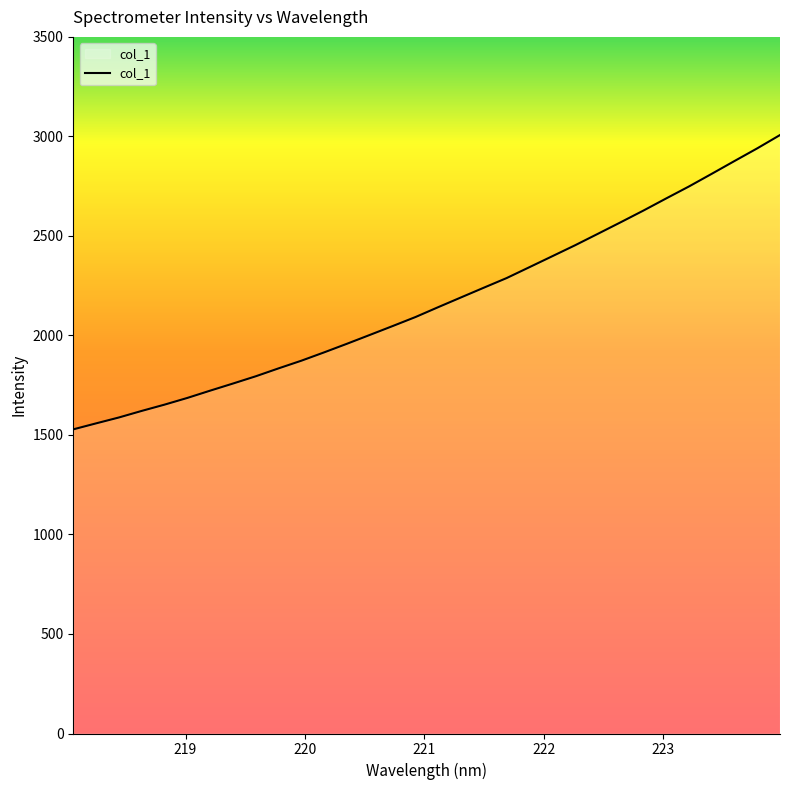

Is this an area chart (filled region under the line)?

No